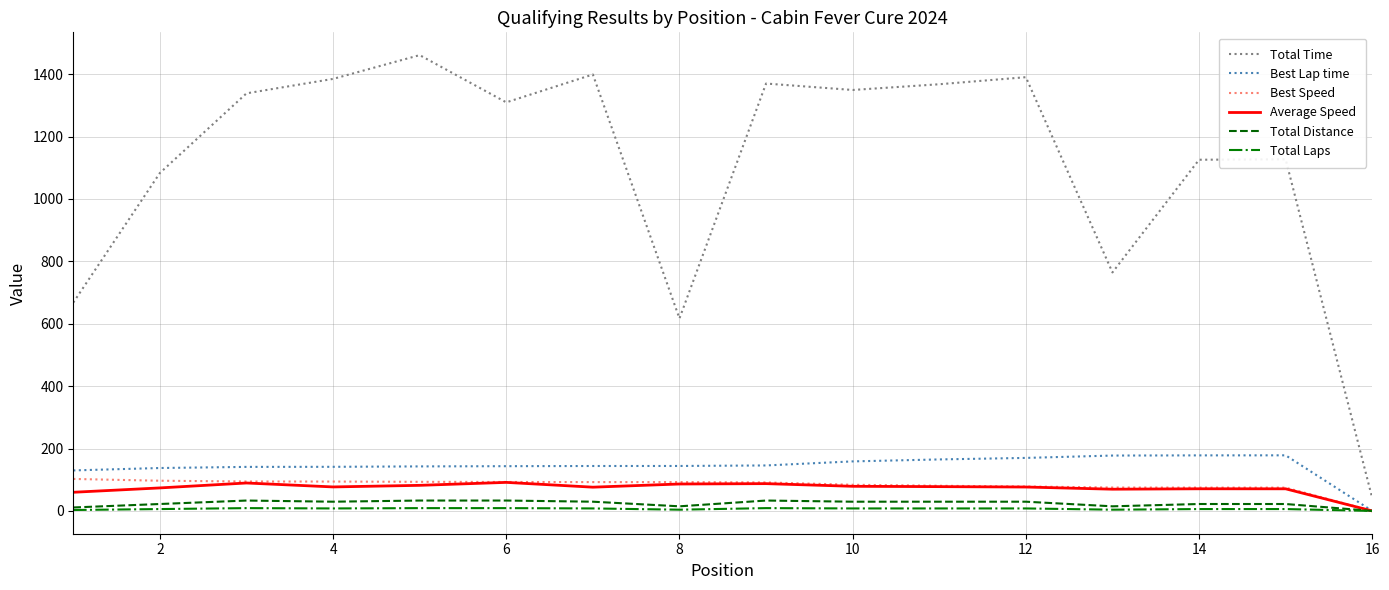

True or false: Best Speed and Total Time cross at least once.

False